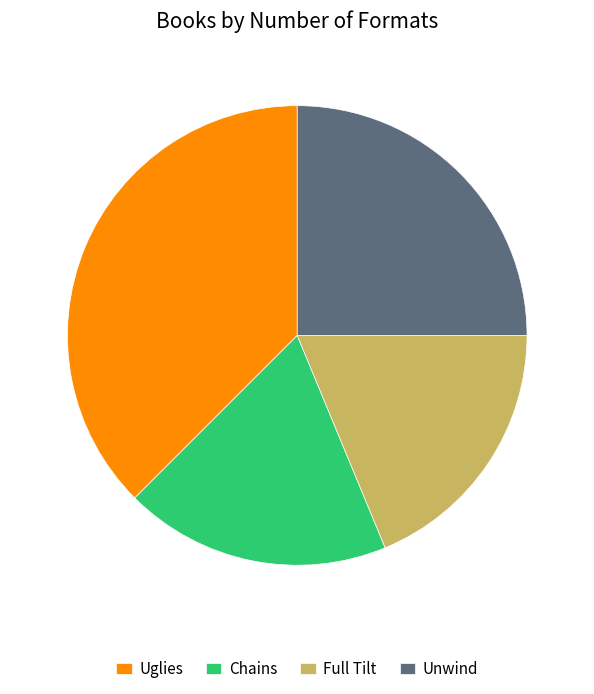

True or false: Full Tilt accounts for 29% of the total.

False